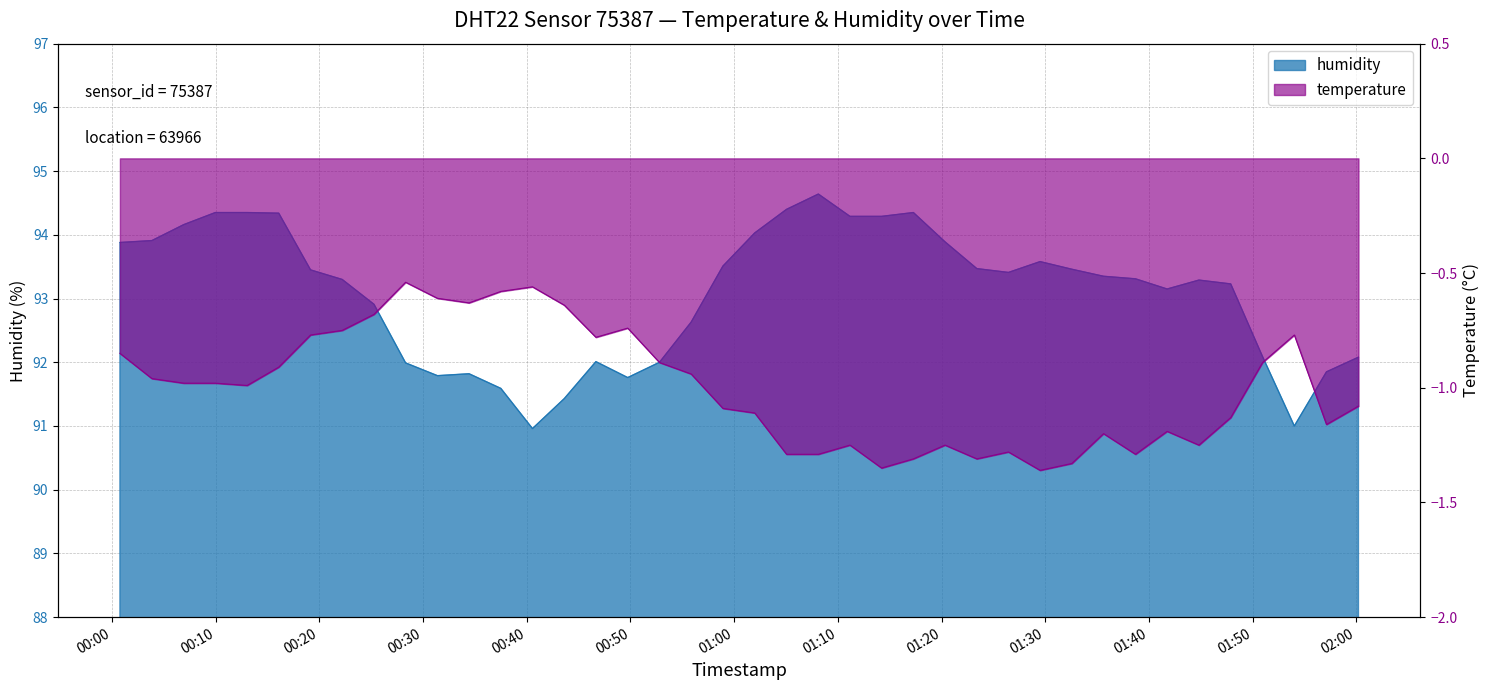

True or false: humidity and temperature cross at least once.

False